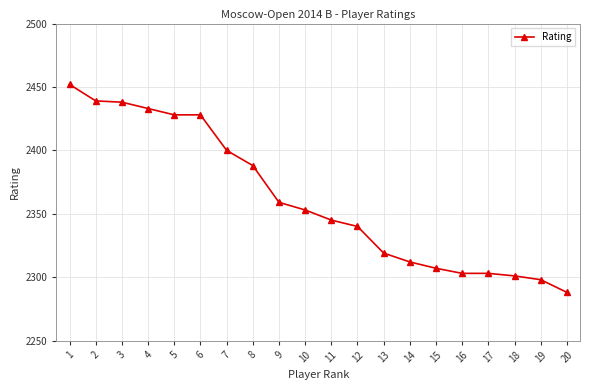

Between 5 and 7, which is larger?

5